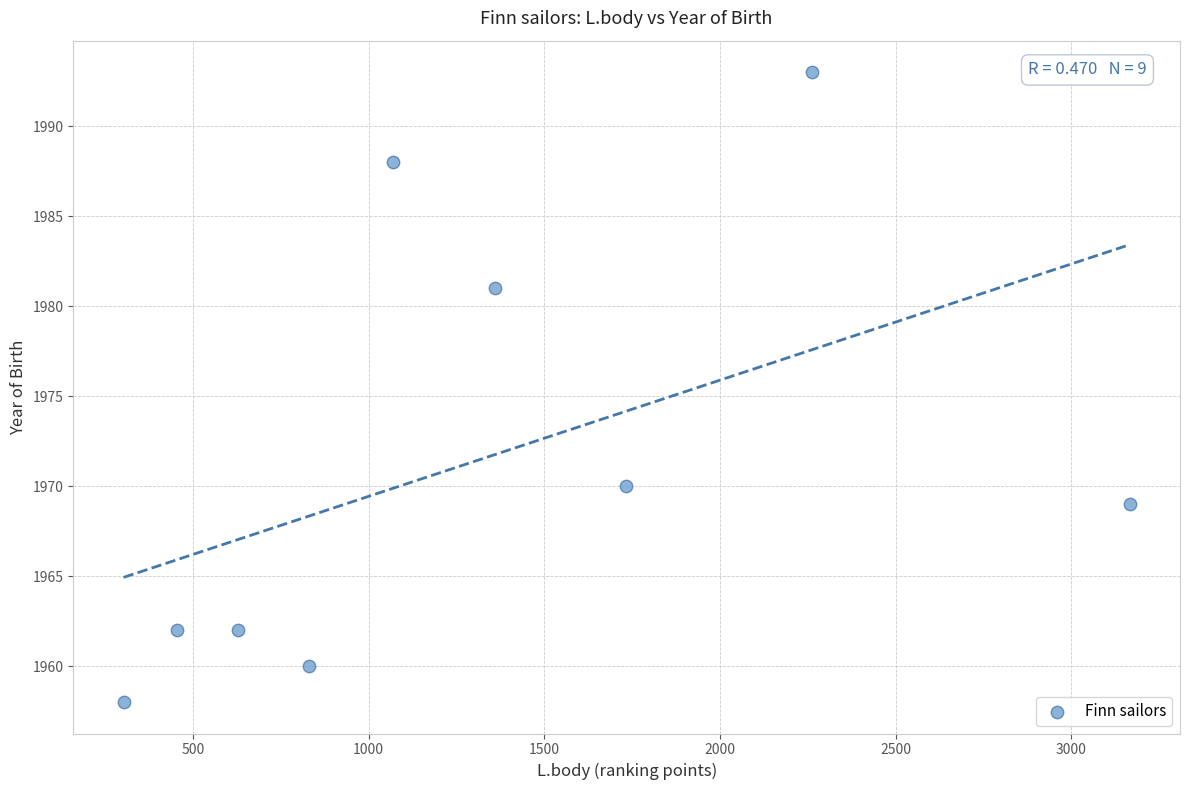

What is the range of X values (max minus min)?

2863